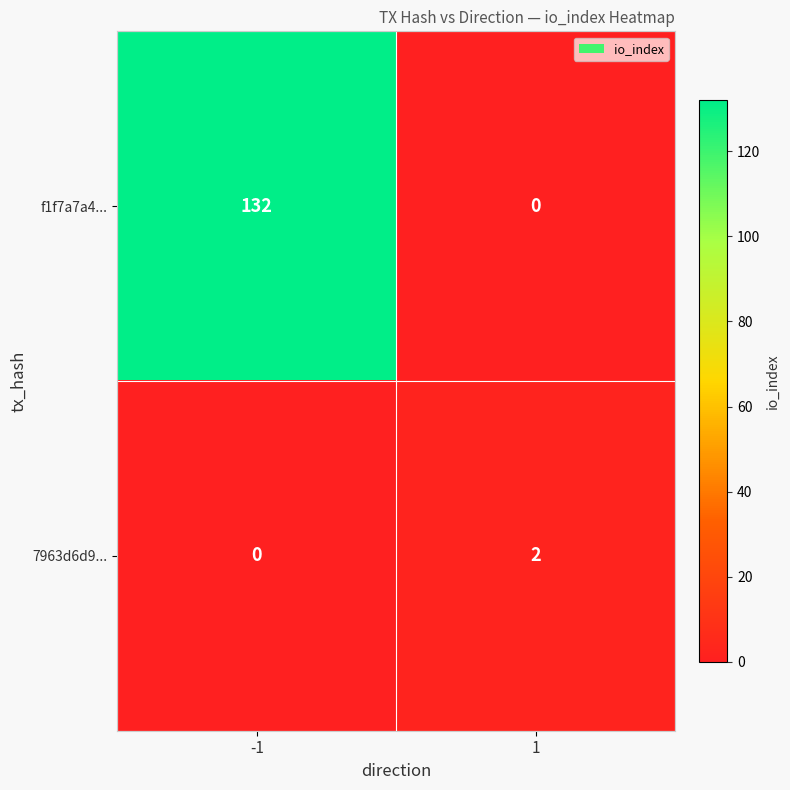

Rank the categories by 7963d6d9... value from highest to lowest.

1, -1